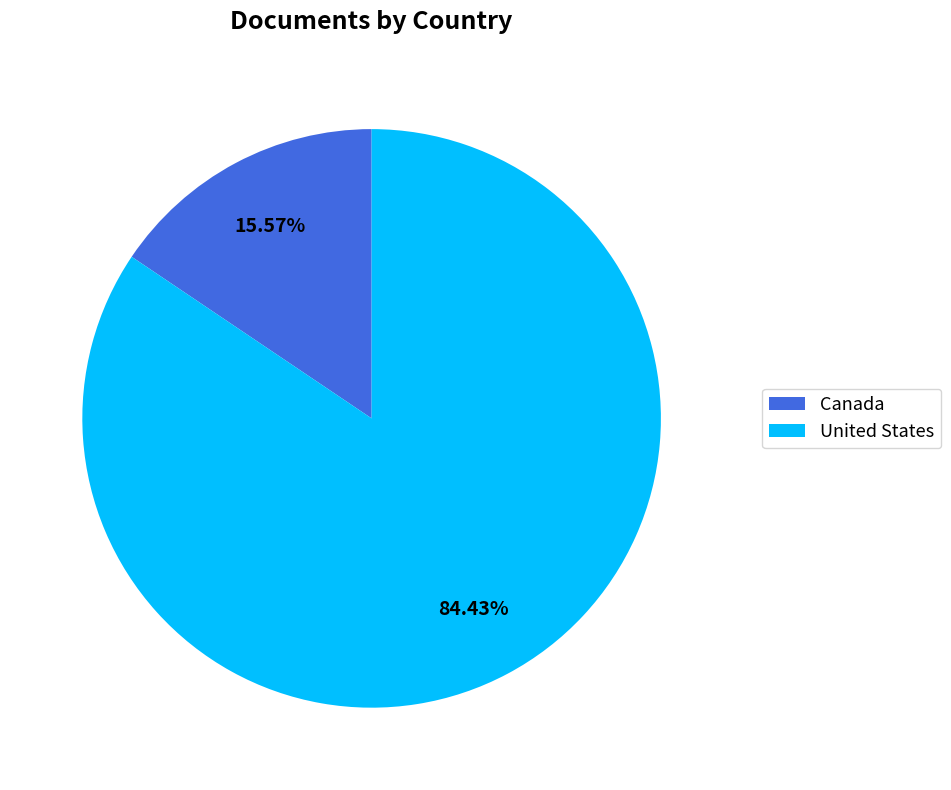

How many segments does this pie chart have?

2